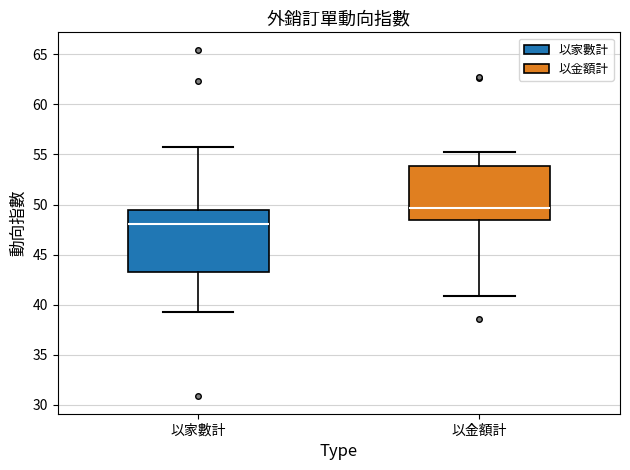

Which box's median line is the lowest?

以家數計